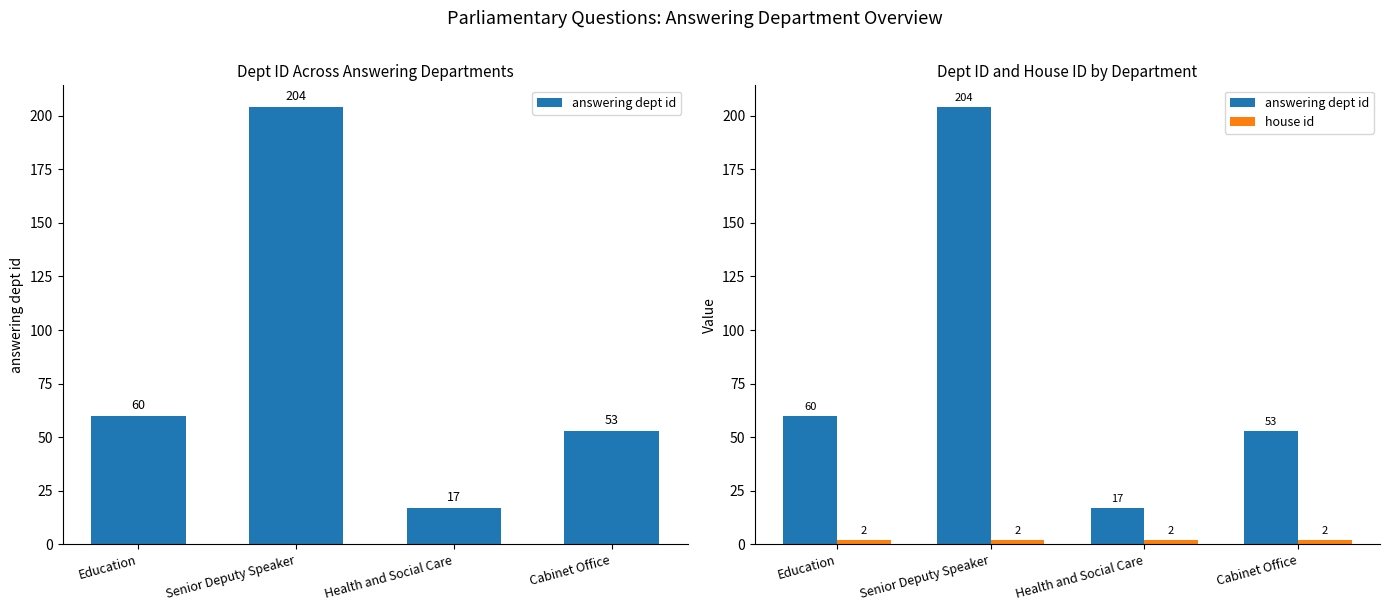

Count the number of categories in the chart.

4